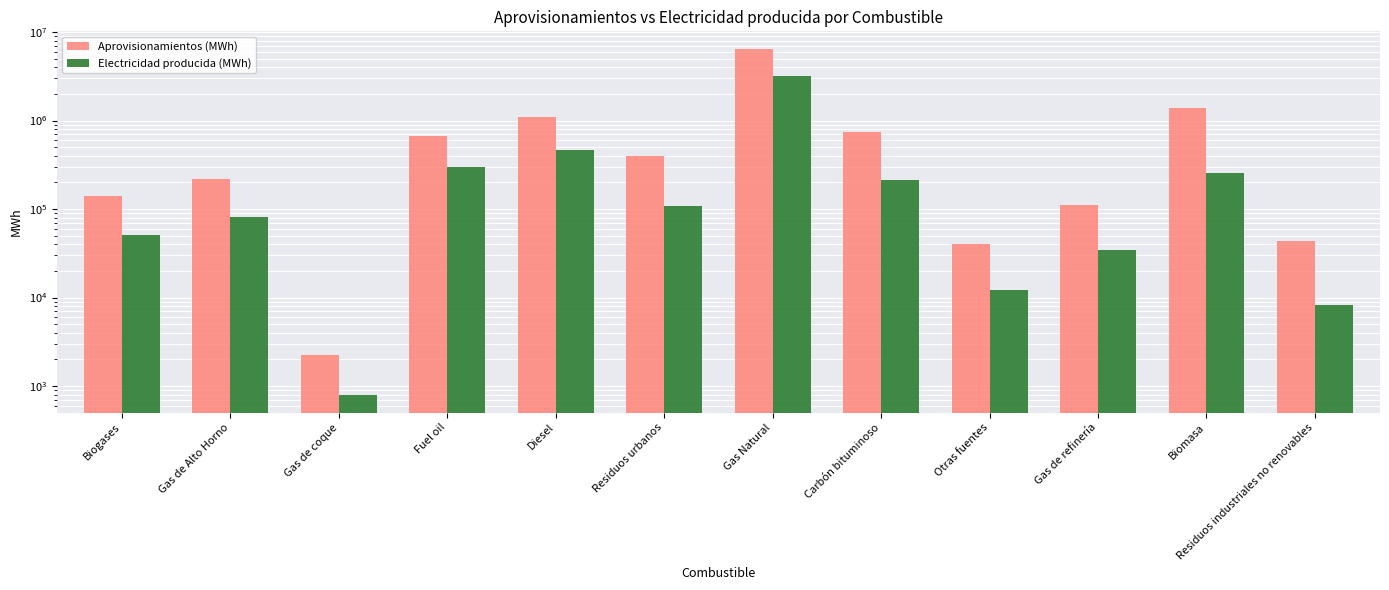

Count the number of categories in the chart.

12